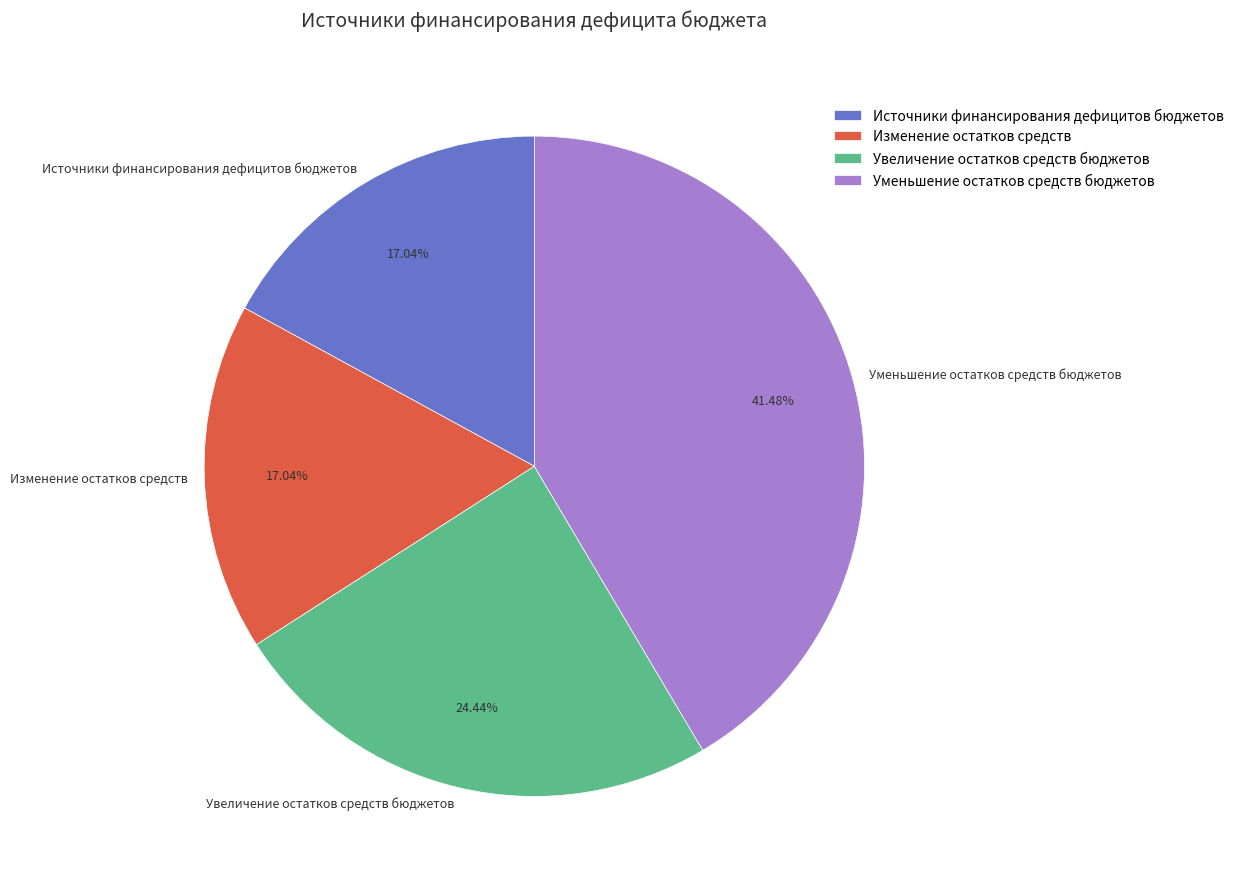

What percentage is the Уменьшение остатков средств бюджетов slice, to the nearest percent?

41%